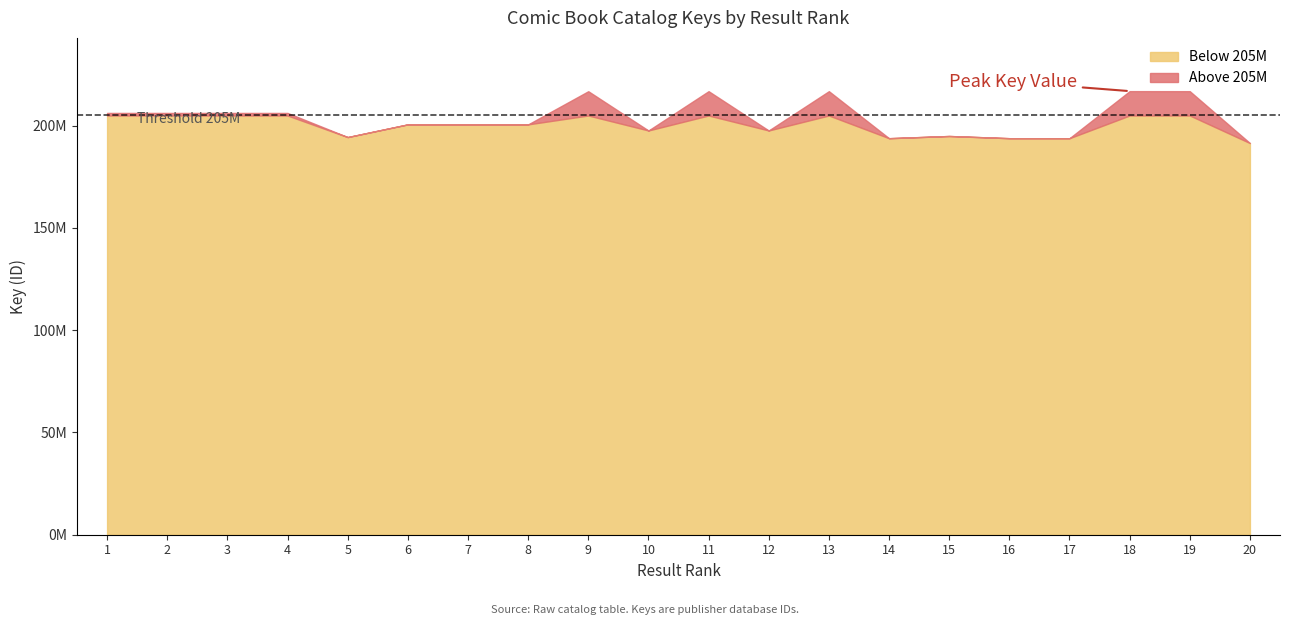

The chart shows a value of 297237380 at 16. True or false?

False